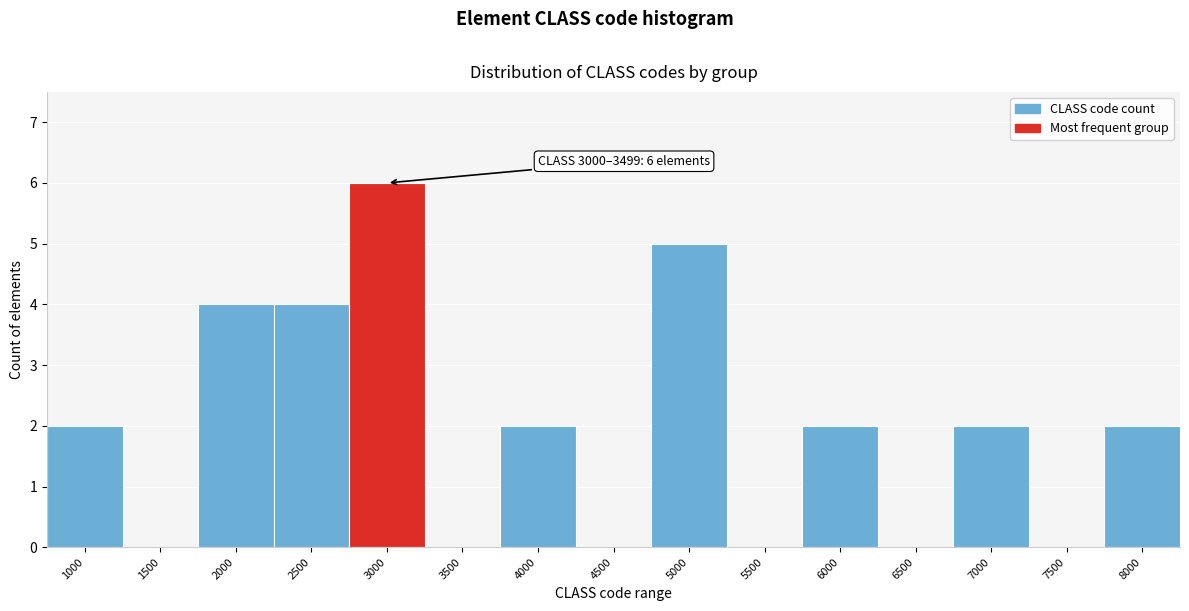

Reading left to right, transcribe all the data shown in this chart.

1000=2	1500=0	2000=4	2500=4	3000=6	3500=0	4000=2	4500=0	5000=5	5500=0	6000=2	6500=0	7000=2	7500=0	8000=2